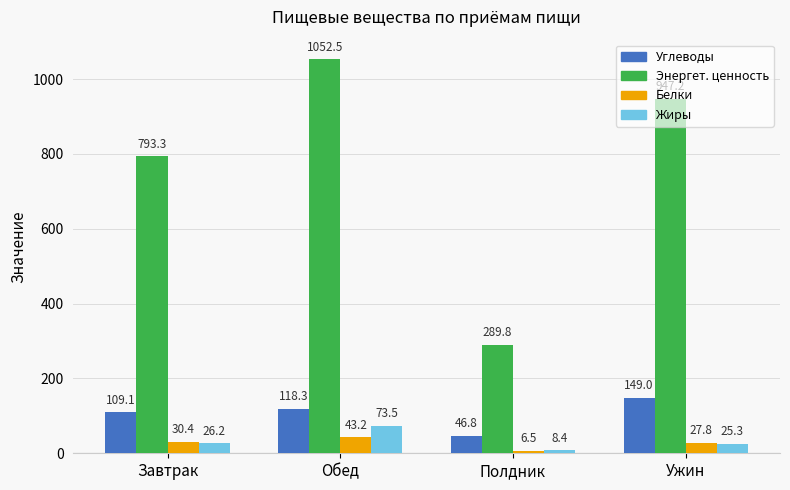

Where does the Углеводы series first go above 118?

Обед